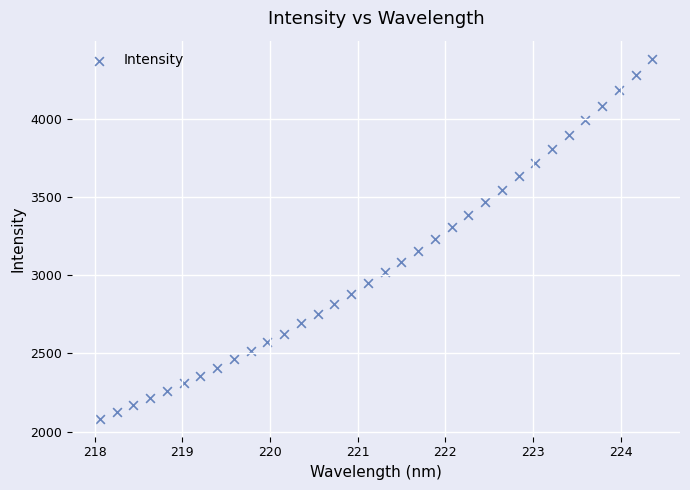

What is the range of Y values (max minus min)?

2299.9